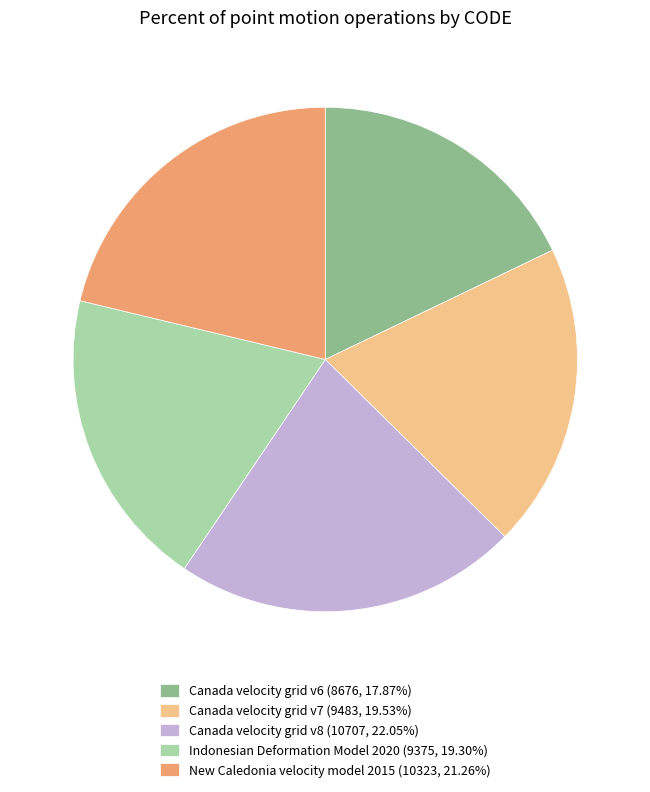

What is the ratio of the value at New Caledonia velocity model 2015 (10323, 21.26%) to the value at Canada velocity grid v8 (10707, 22.05%)?

1.0